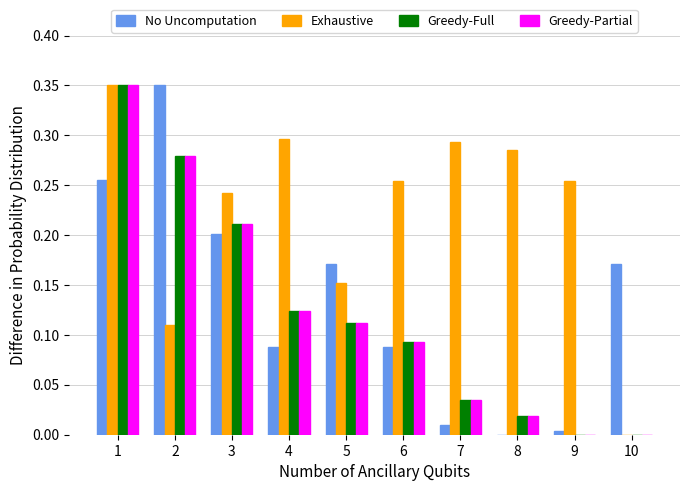

Is the value of Greedy-Partial at 9 greater than the value of Exhaustive at 8?

No